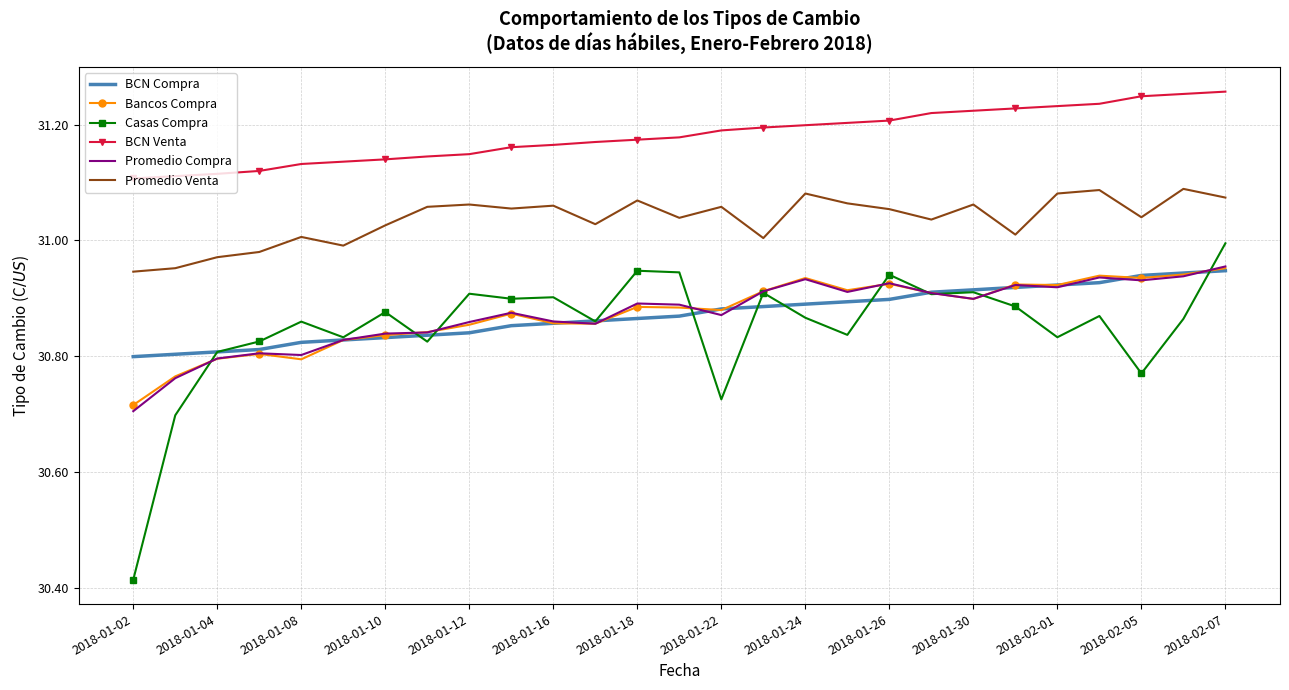

True or false: BCN Venta and Casas Compra cross at least once.

False